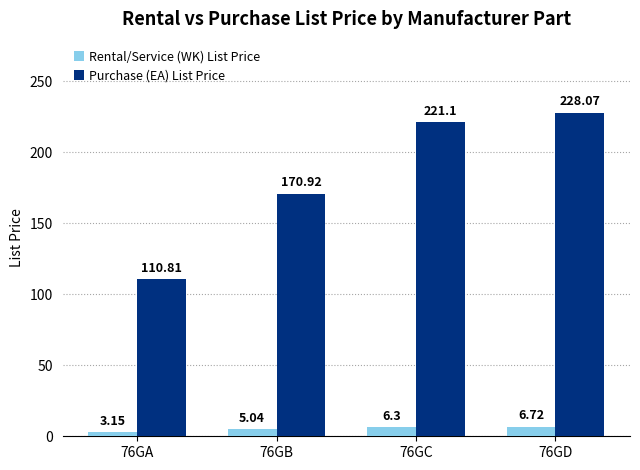

What is the value of the Purchase (EA) List Price bar at the 2nd from the left?

170.9